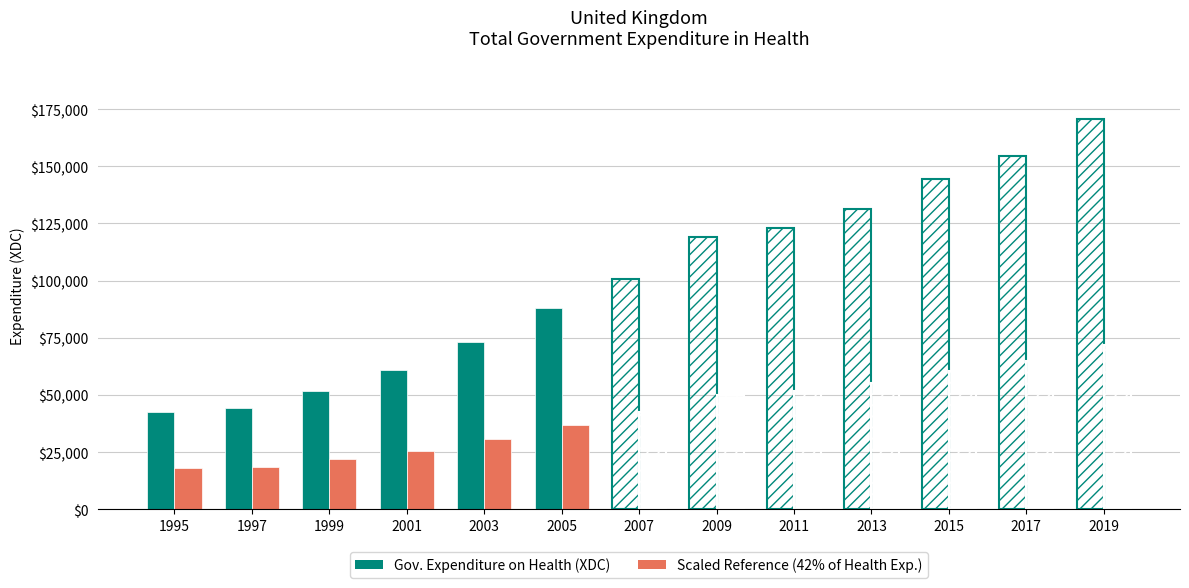

How many bars are there in total?

26